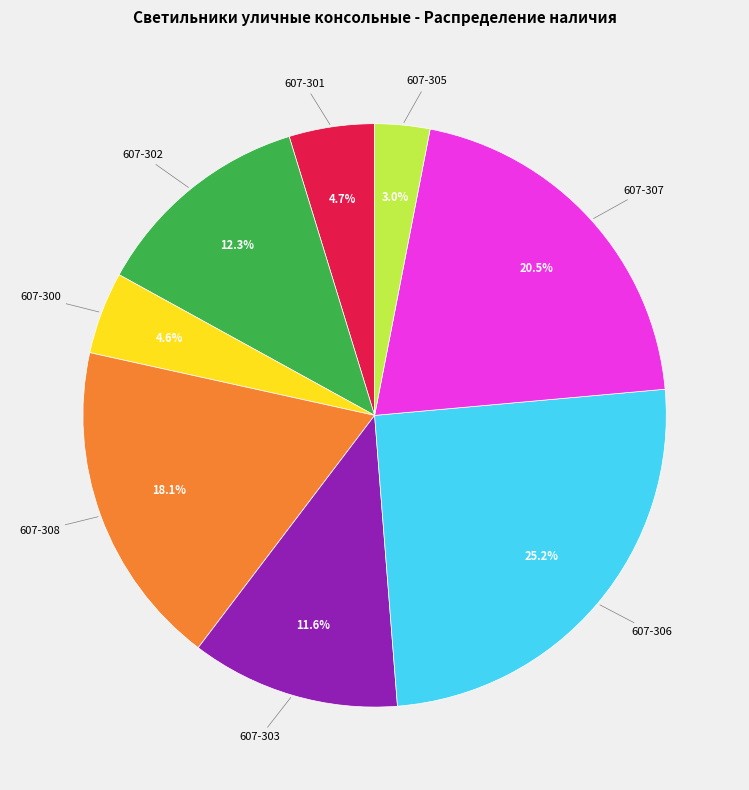

Is there any slice that represents more than half of the pie?

No